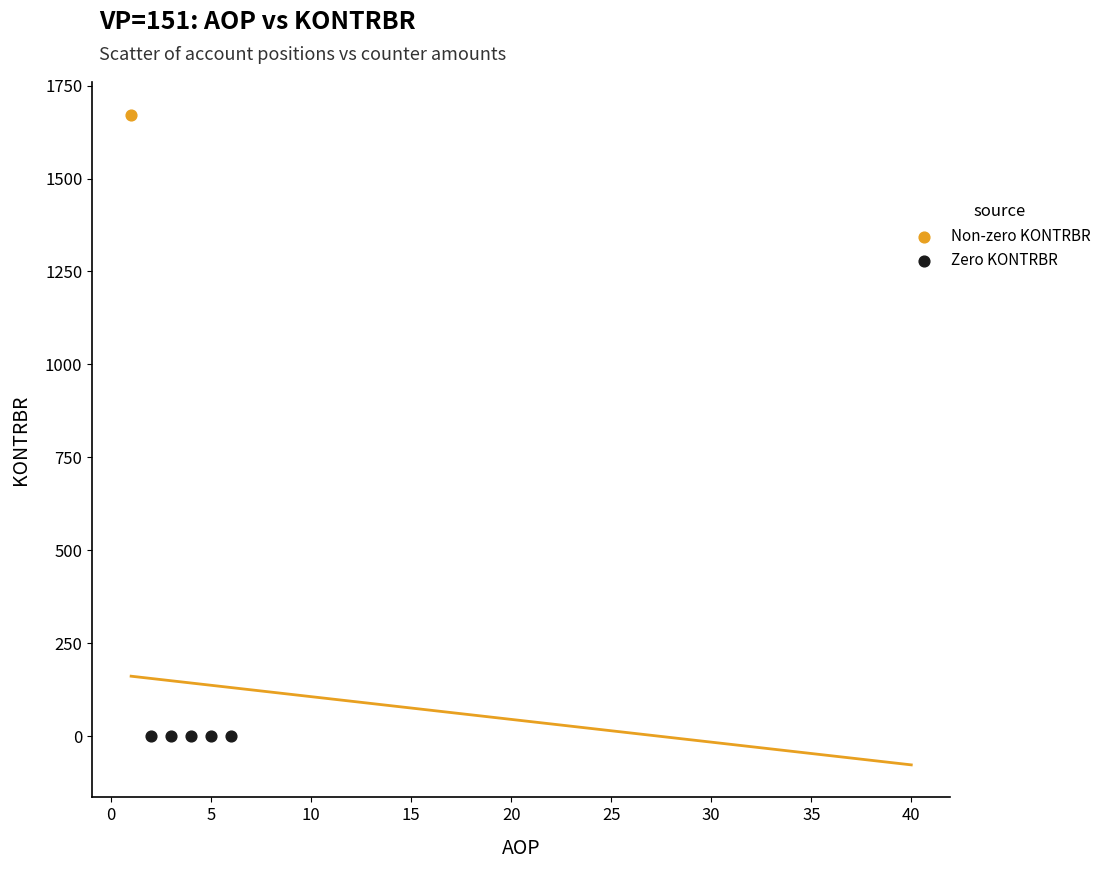

What are all the series names shown in the legend?

Non-zero KONTRBR, Zero KONTRBR